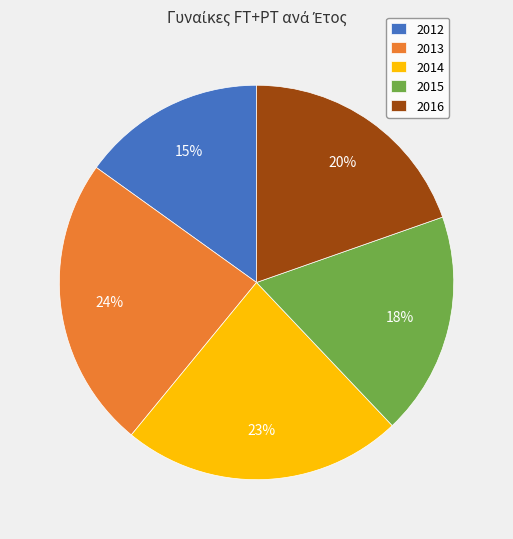

Which slice is the largest?

2013